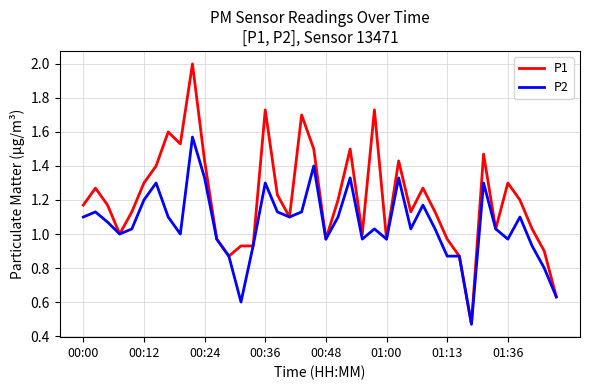

Which series has the largest range (max minus min)?

P1